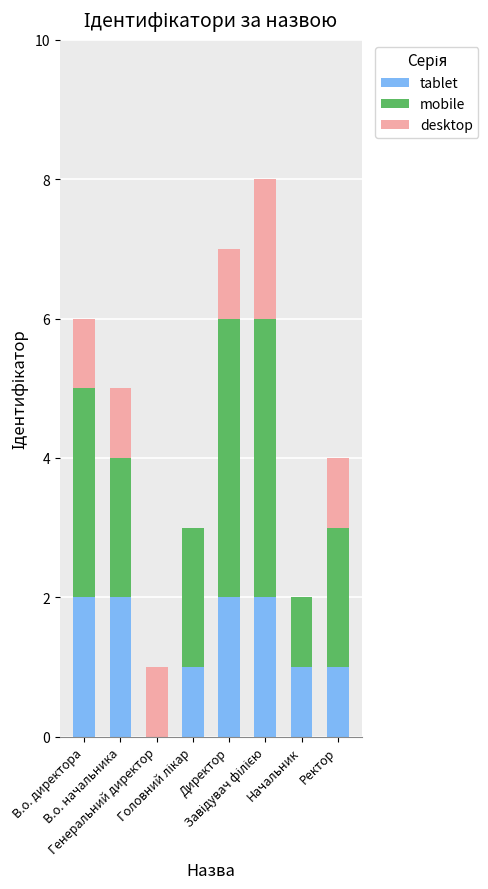

What is the sum of all tablet values?

11